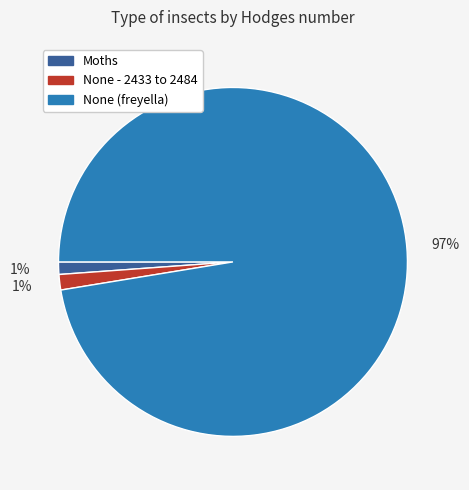

Do None - 2433 to 2484 and None (freyella) together represent more than half of the pie?

Yes